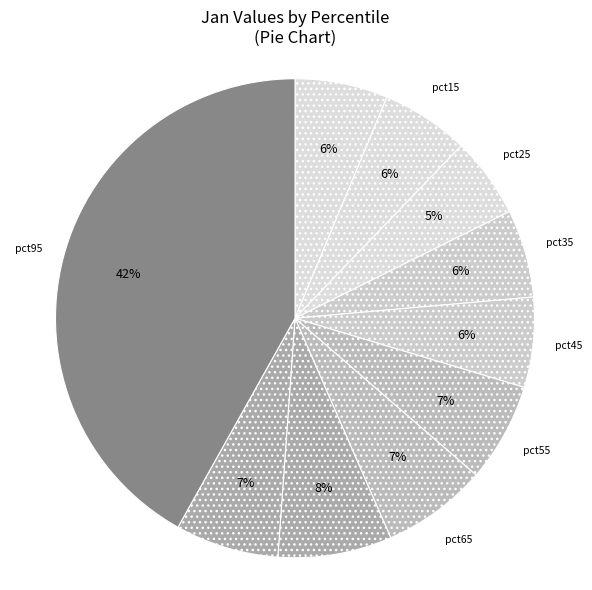

To the nearest percent, what is the average slice percentage?

10%